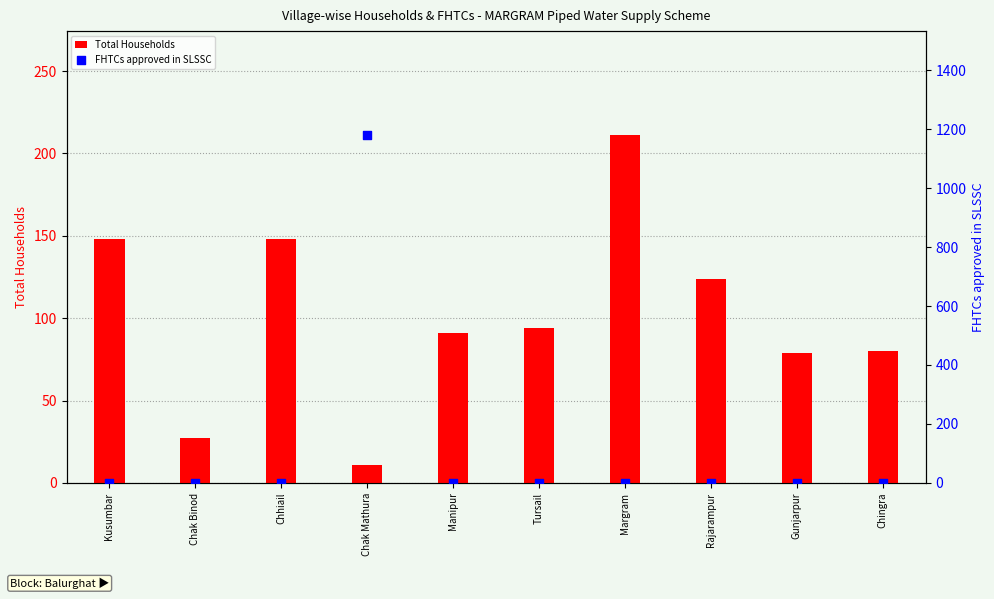

Which series contains the lowest Y value?

FHTCs approved in SLSSC